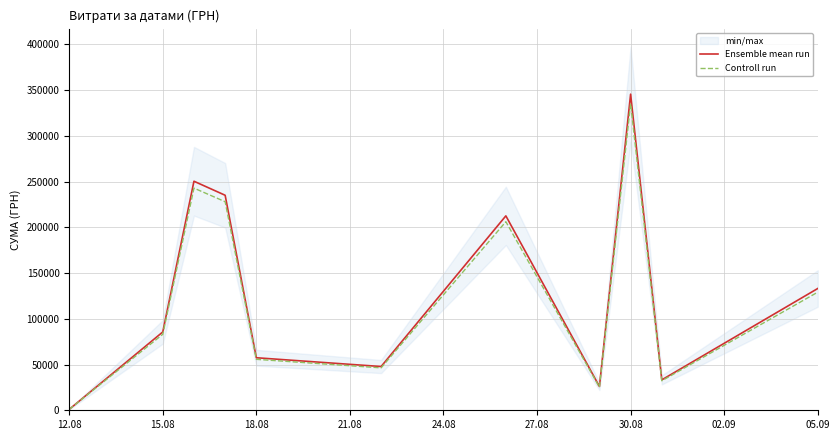

What is the difference between the highest and lowest values at 27.08?

1434.9